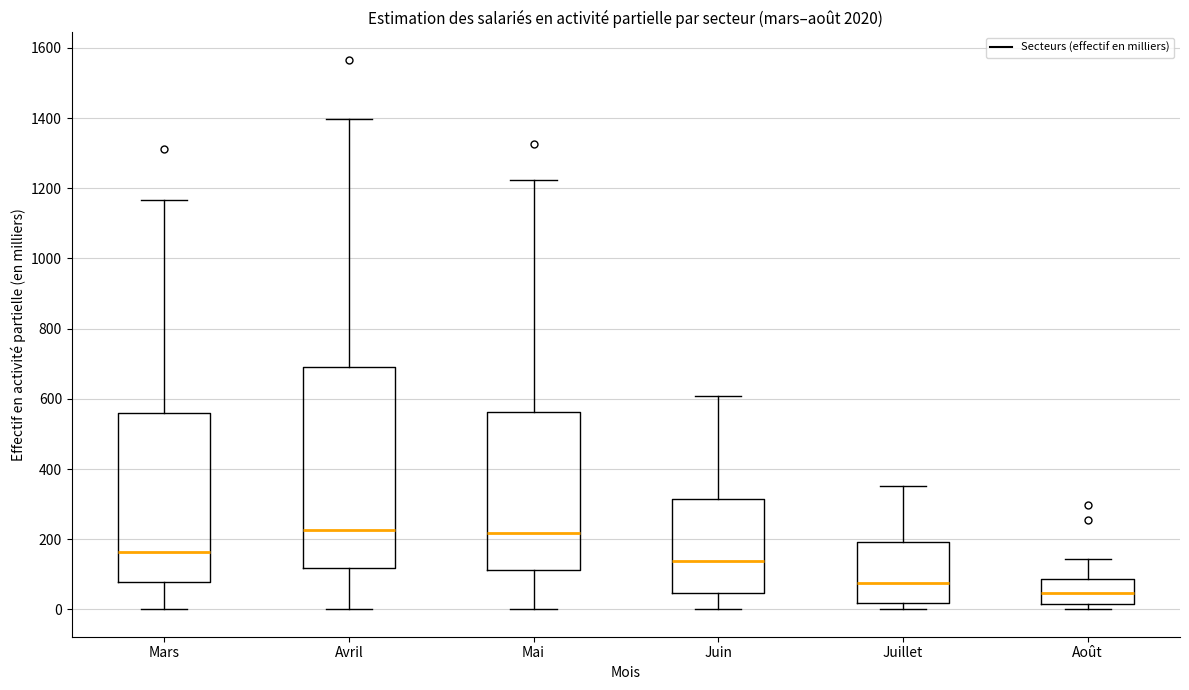

Which box is the tallest, from its lower edge to its upper edge?

Avril